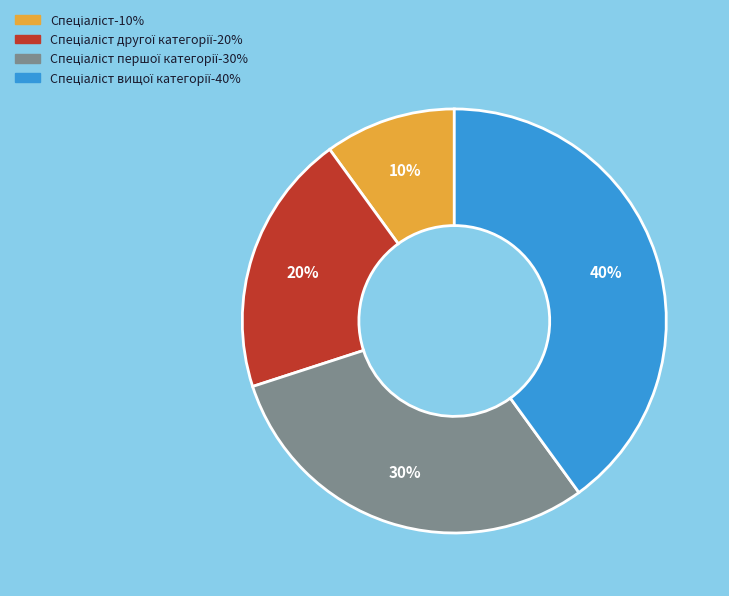

To the nearest percent, what is the average slice percentage?

25%